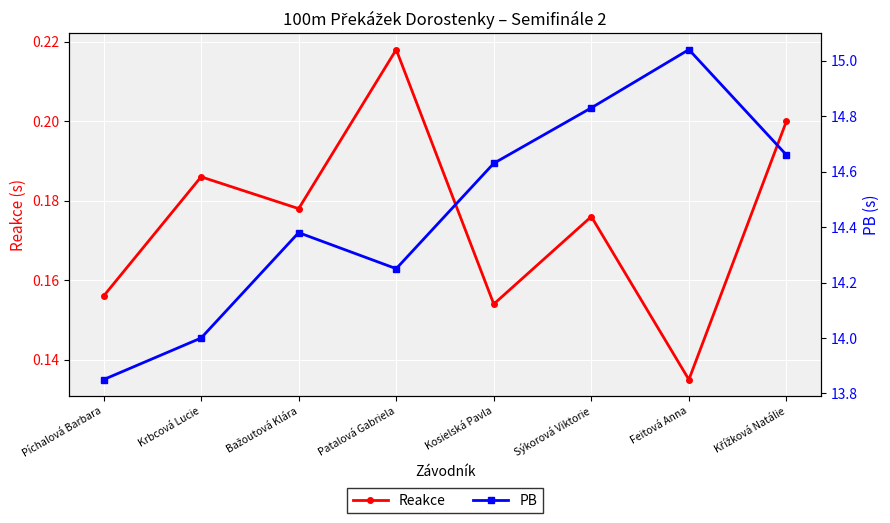

True or false: Reakce has a value of 0.1 at Kosielská Pavla.

False